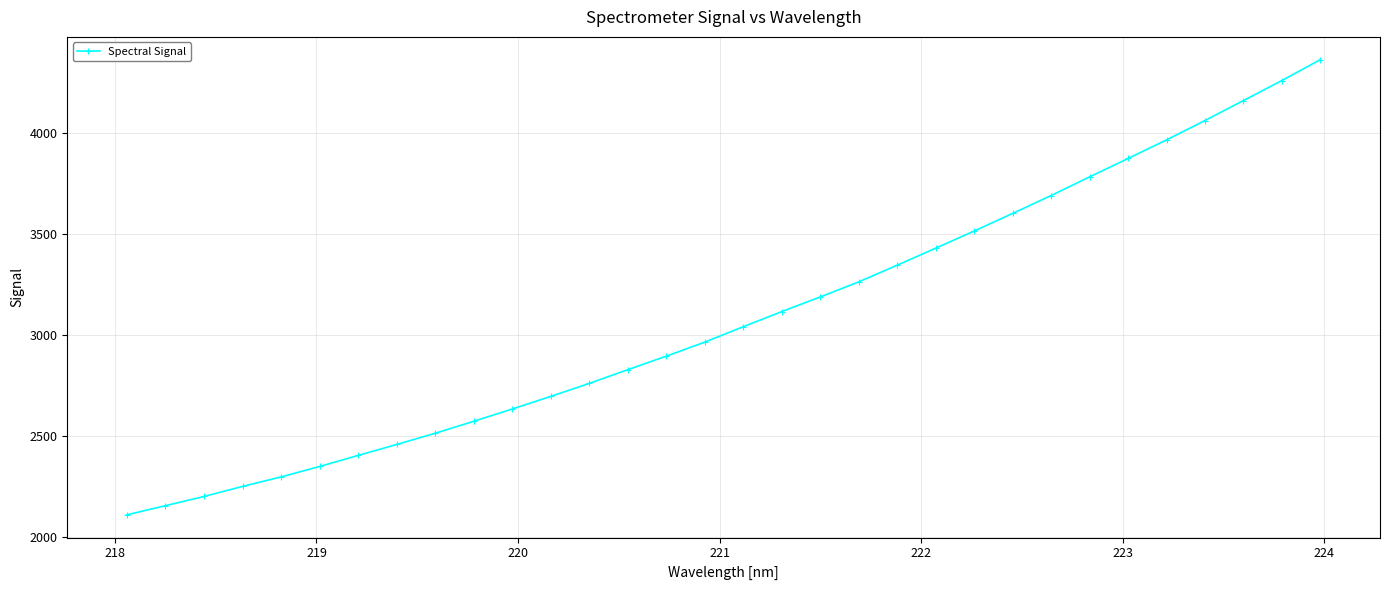

What is the value of the 22nd point from the left?

3428.2